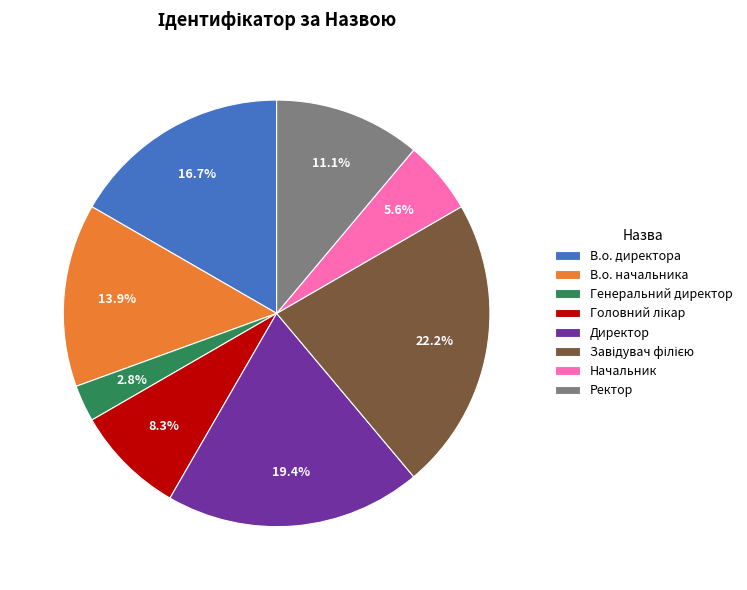

The В.о. начальника slice represents 6% of the pie. True or false?

False